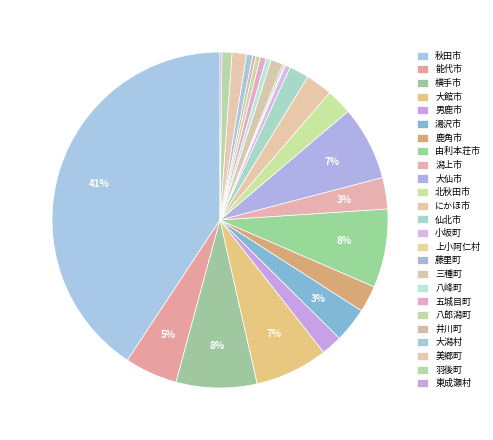

Rank the categories by value from highest to lowest.

秋田市, 横手市, 由利本荘市, 大仙市, 大館市, 能代市, 湯沢市, 潟上市, 鹿角市, にかほ市, 北秋田市, 男鹿市, 仙北市, 美郷町, 三種町, 羽後町, 大潟村, 五城目町, 八峰町, 小坂町, 八郎潟町, 井川町, 東成瀬村, 藤里町, 上小阿仁村